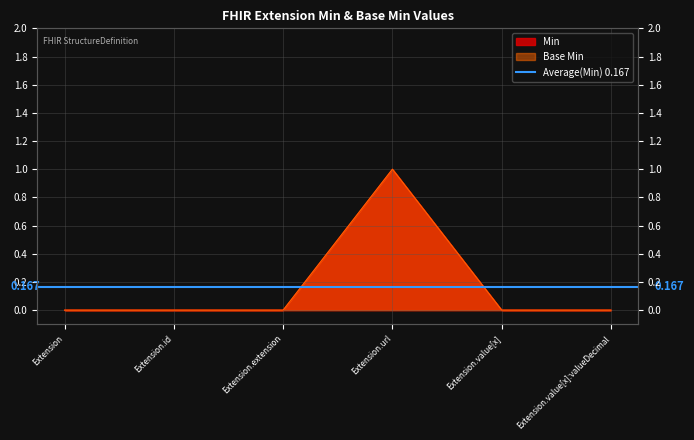

What is the difference between the maximum and second lowest values in the Min series?

1